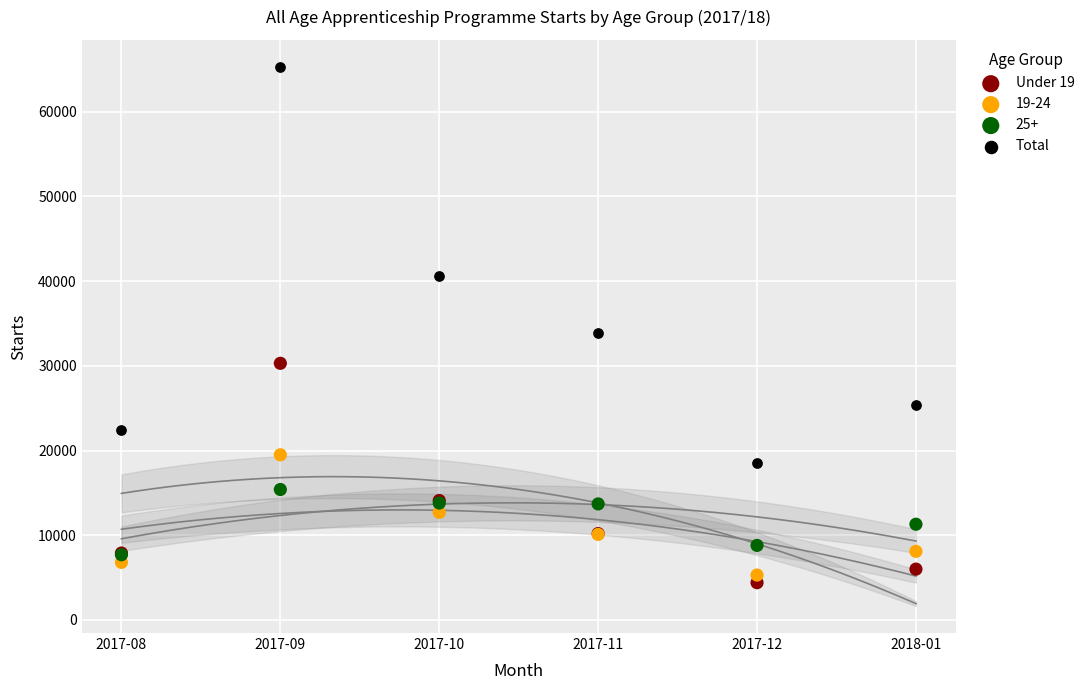

Which series contains the highest Y value?

Total